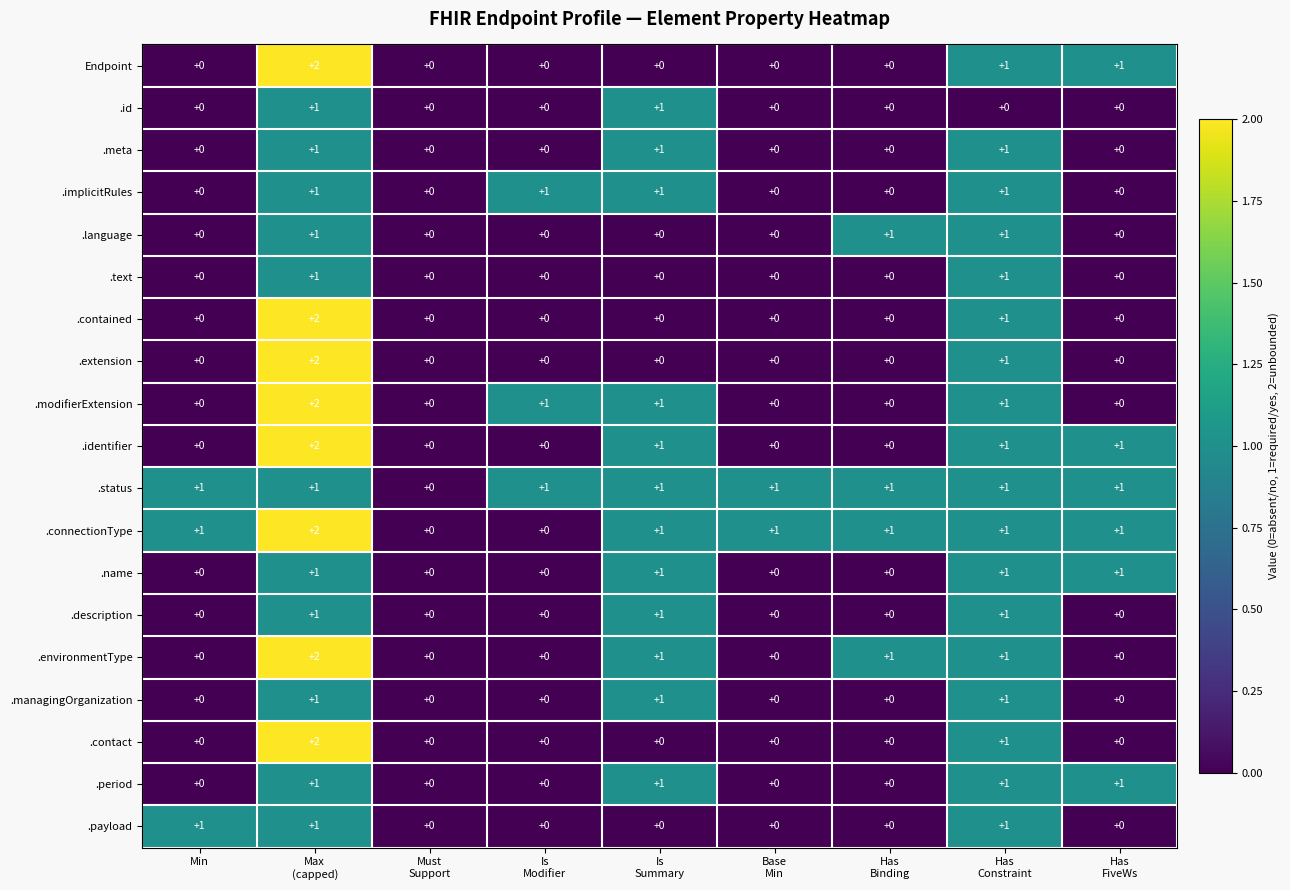

How many series are shown in this chart?

19